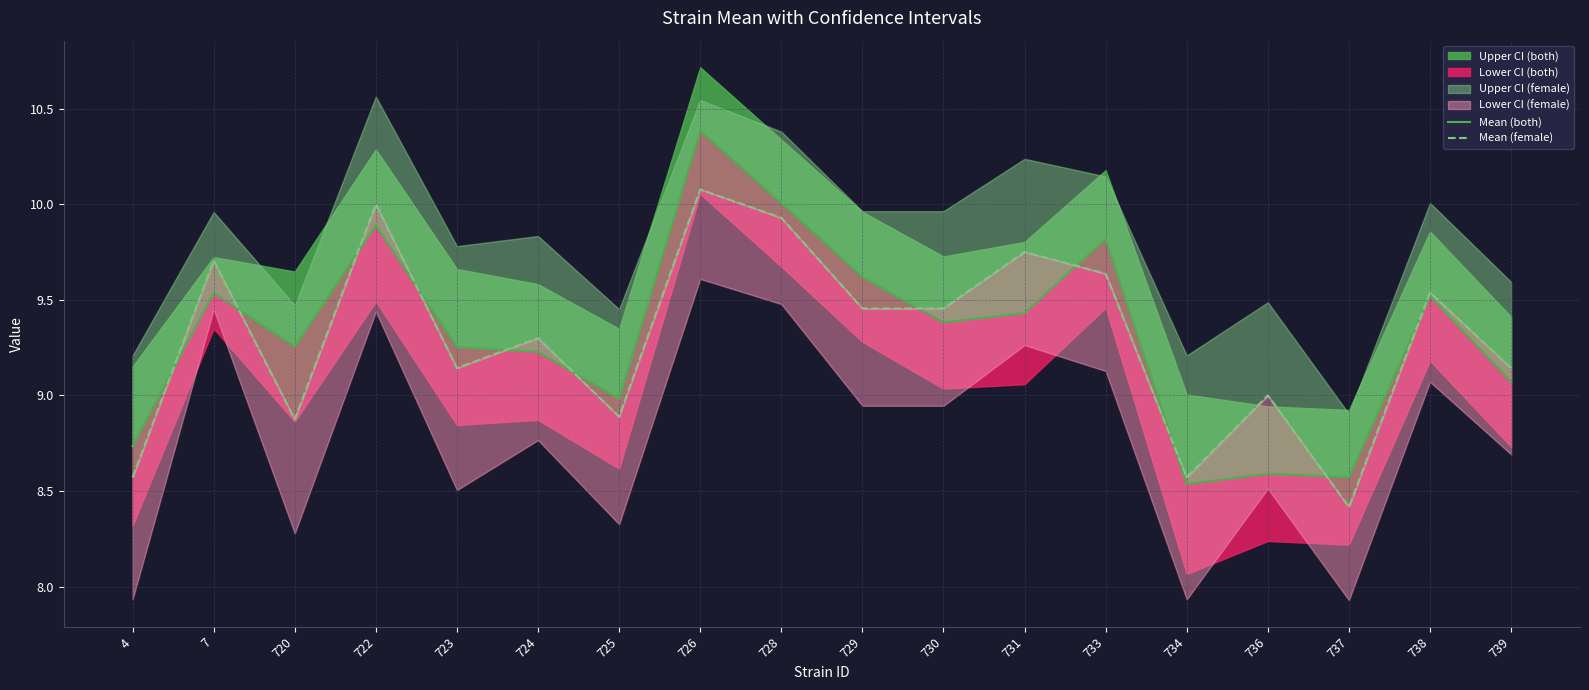

Rank the categories by Mean (both) value from highest to lowest.

726, 728, 722, 733, 729, 7, 738, 731, 730, 720, 723, 724, 739, 725, 4, 736, 737, 734